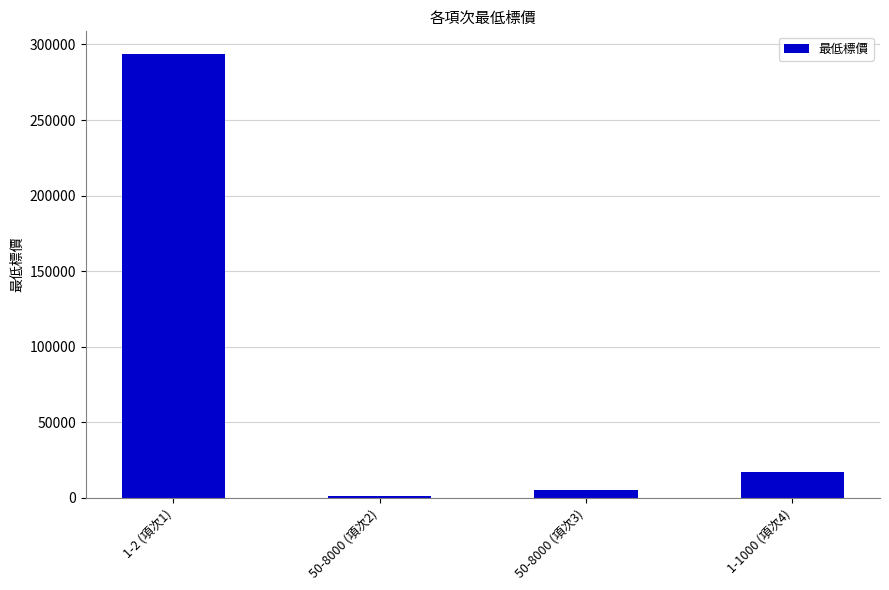

What is the minimum value shown in the chart?

1327